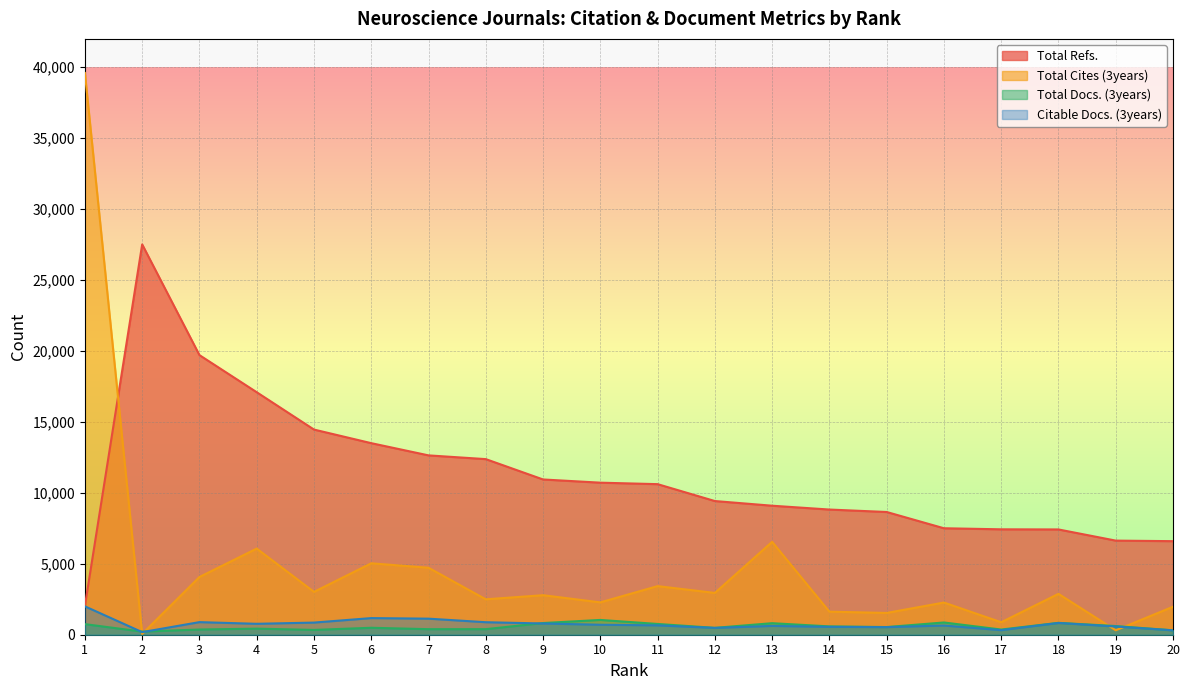

What is the sum of the Total Refs. values at 2 and 14?

36337